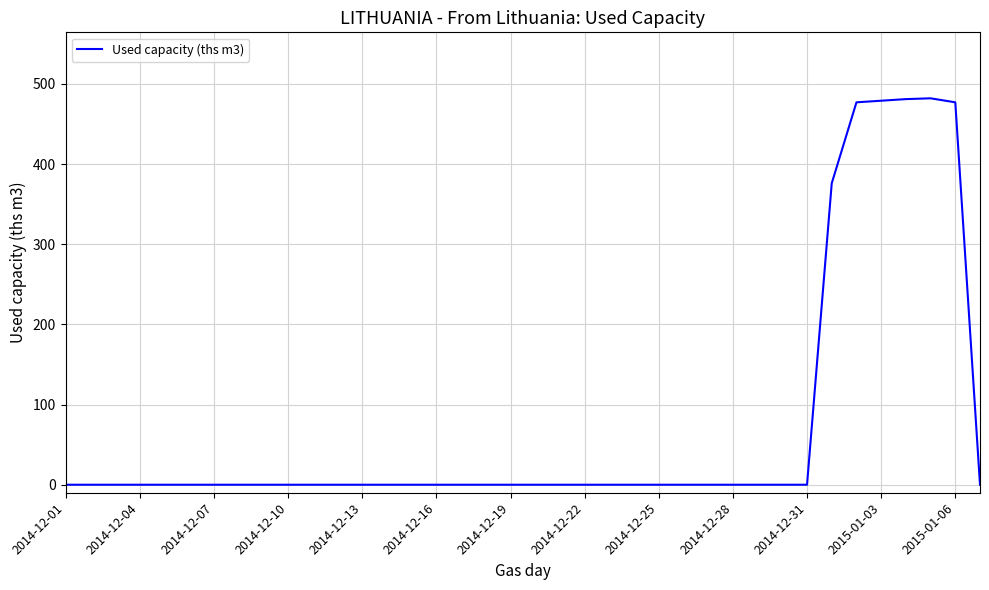

What is the difference between the maximum and second lowest values?

482